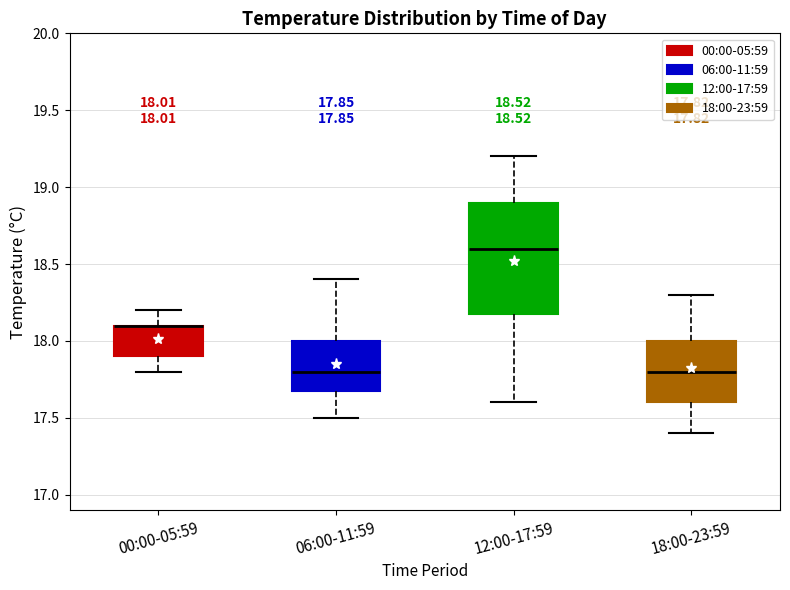

Which box is the tallest, from its lower edge to its upper edge?

12:00-17:59